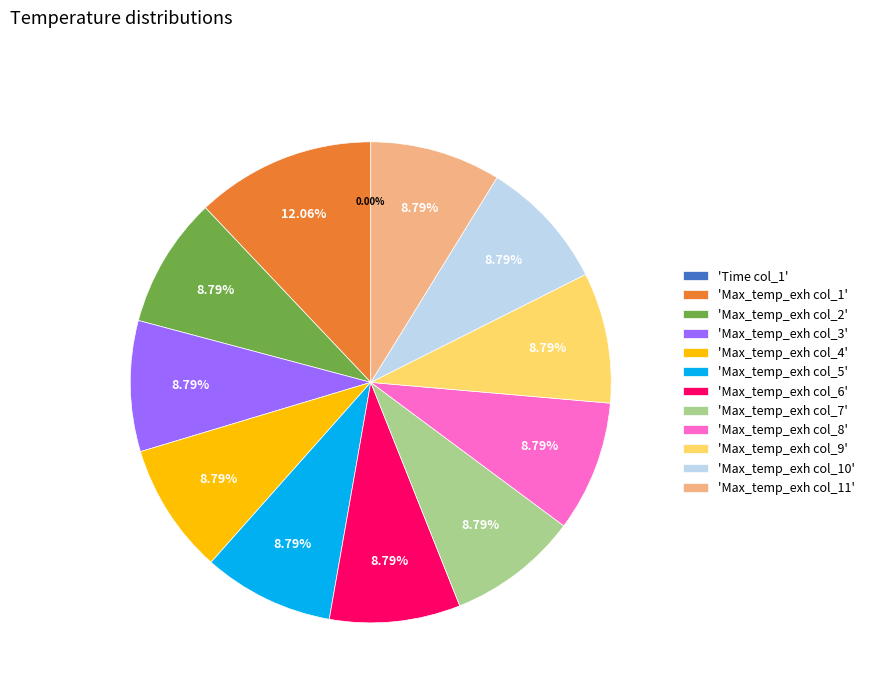

Which category has the biggest portion of the pie?

'Max_temp_exh col_1'